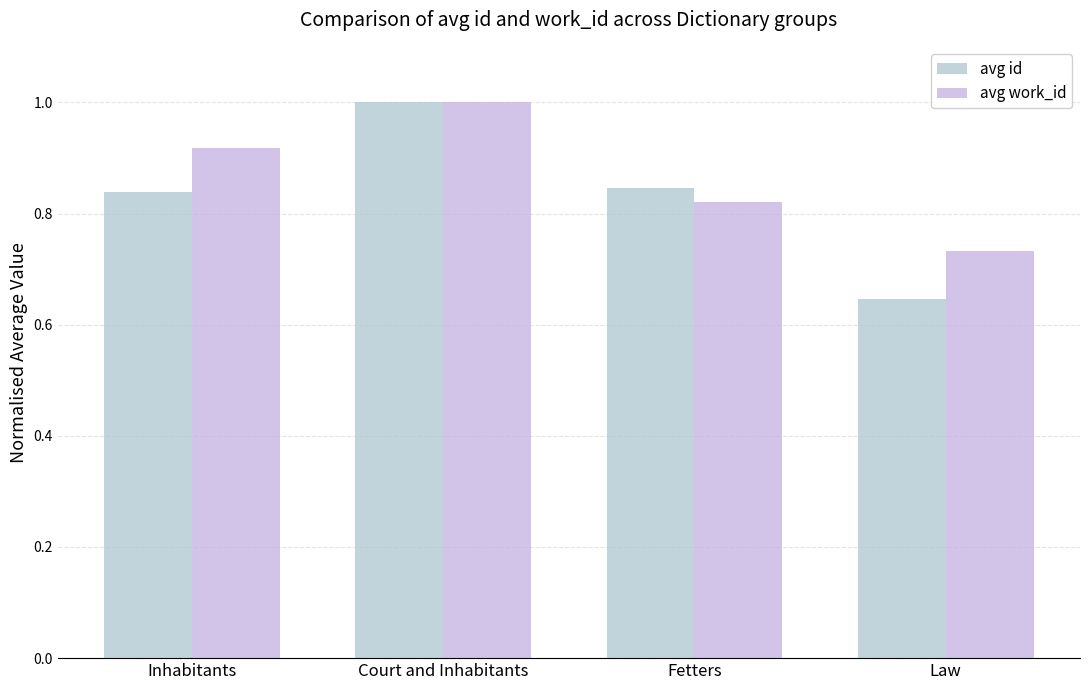

At which category is the sum across all series the highest?

Court and Inhabitants